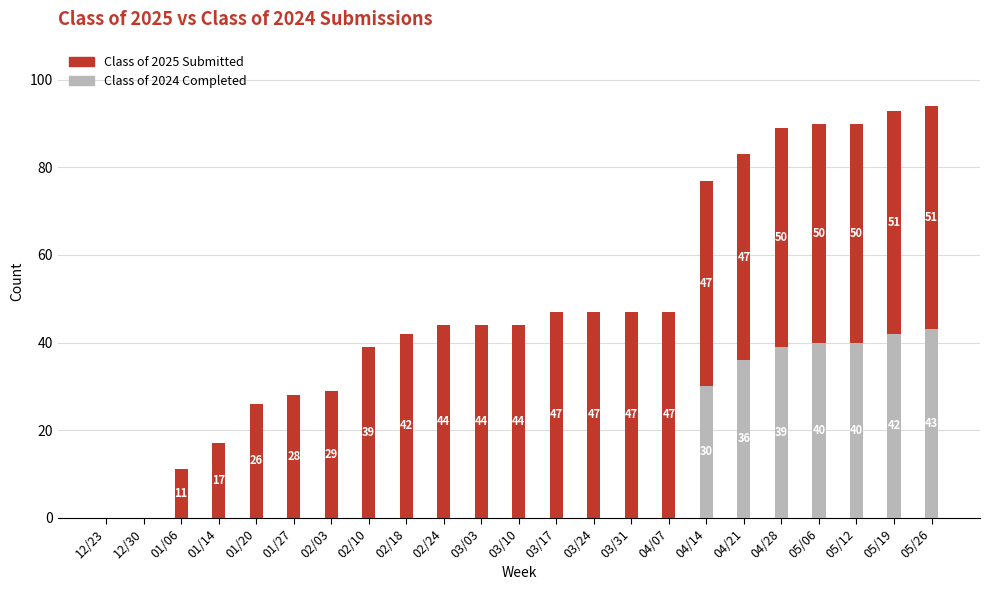

The value of Class of 2024 Completed at 05/12 is 18. True or false?

False